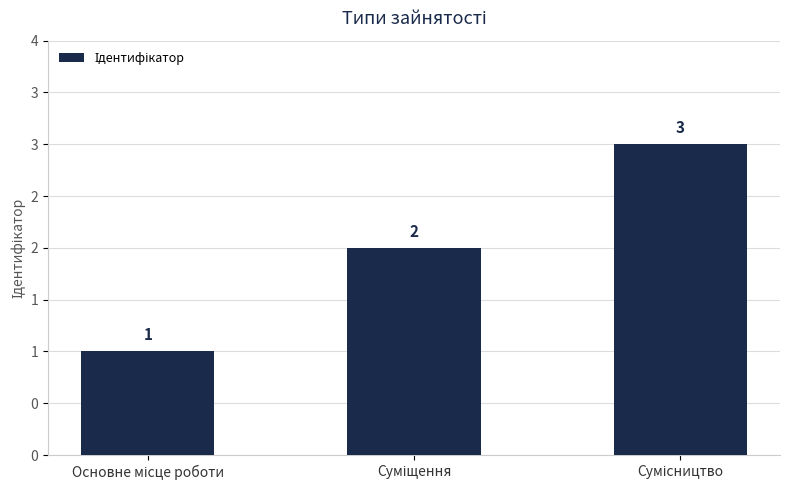

Does the chart contain any negative values?

No